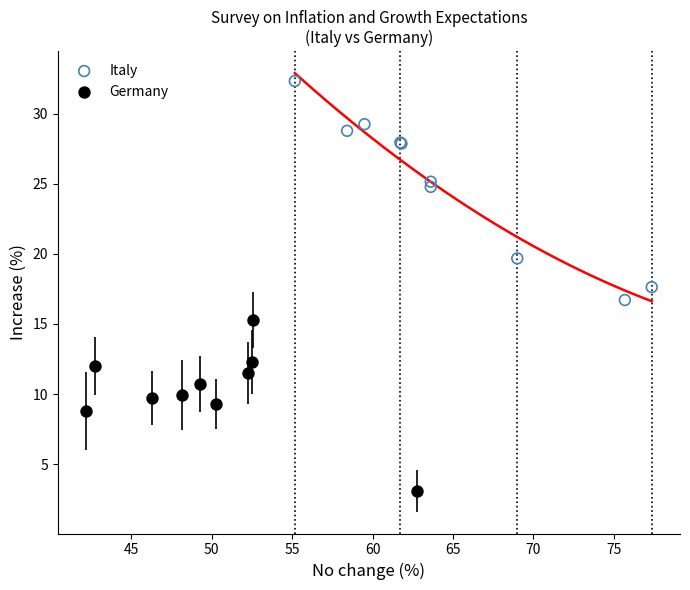

Which series contains the lowest Y value?

Germany